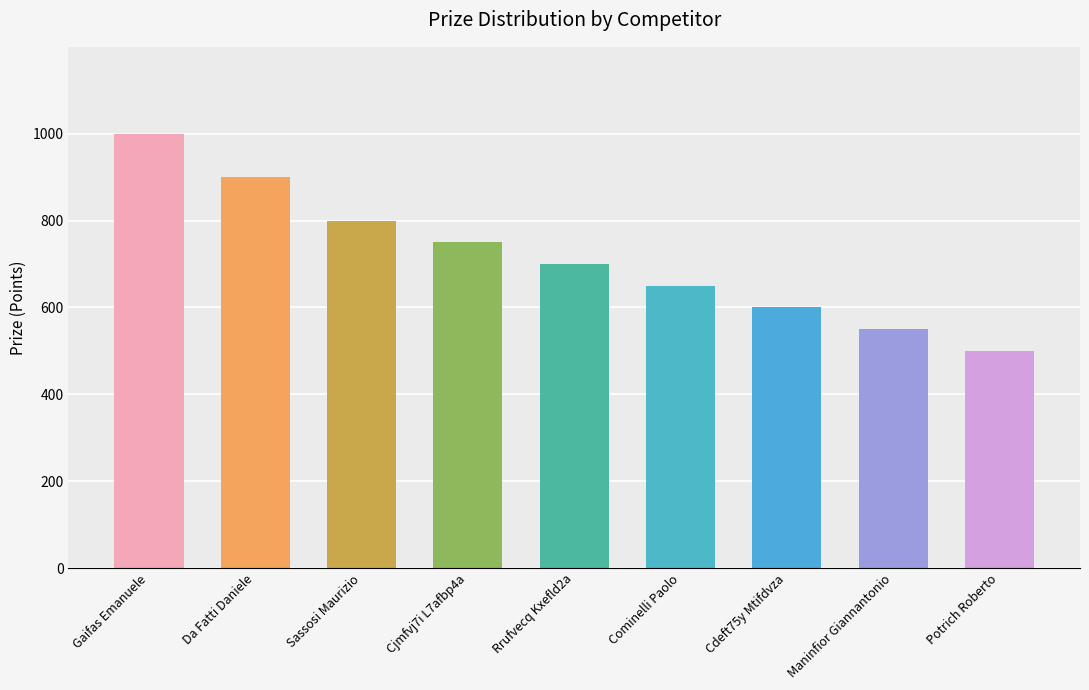

Reading left to right, list all the values displayed in this chart.

1000	900	800	750	700	650	600	550	500